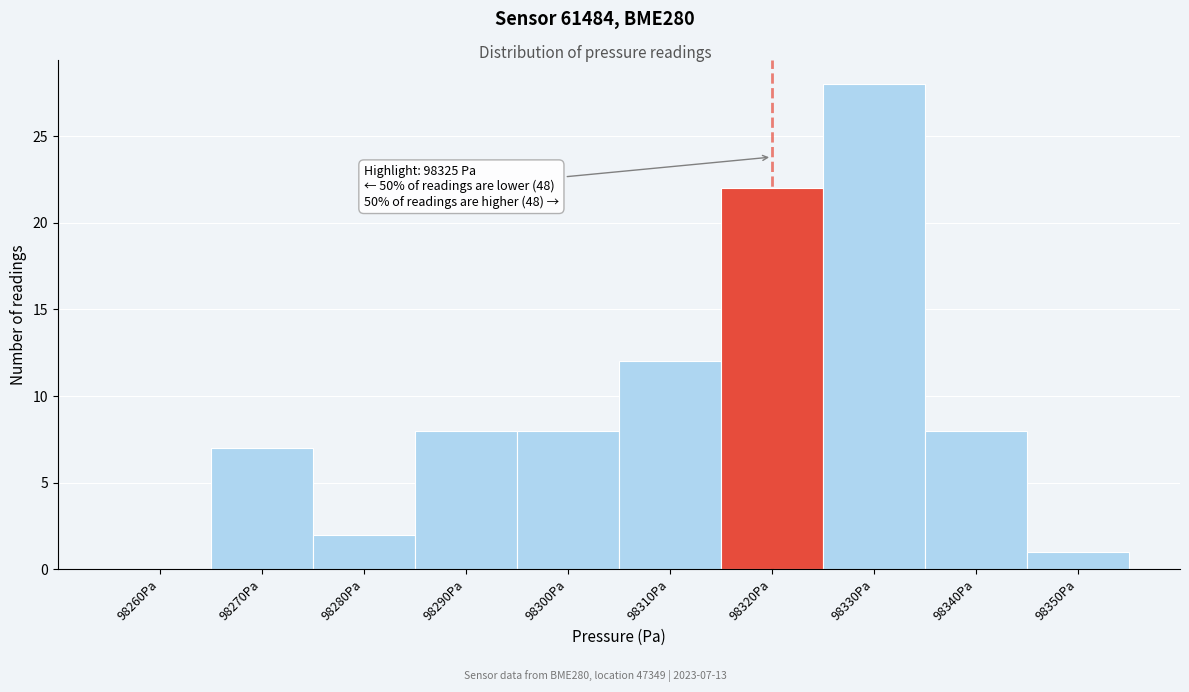

Reading left to right, extract all data points from this chart.

98260Pa=0	98270Pa=7	98280Pa=2	98290Pa=8	98300Pa=8	98310Pa=12	98320Pa=22	98330Pa=28	98340Pa=8	98350Pa=1